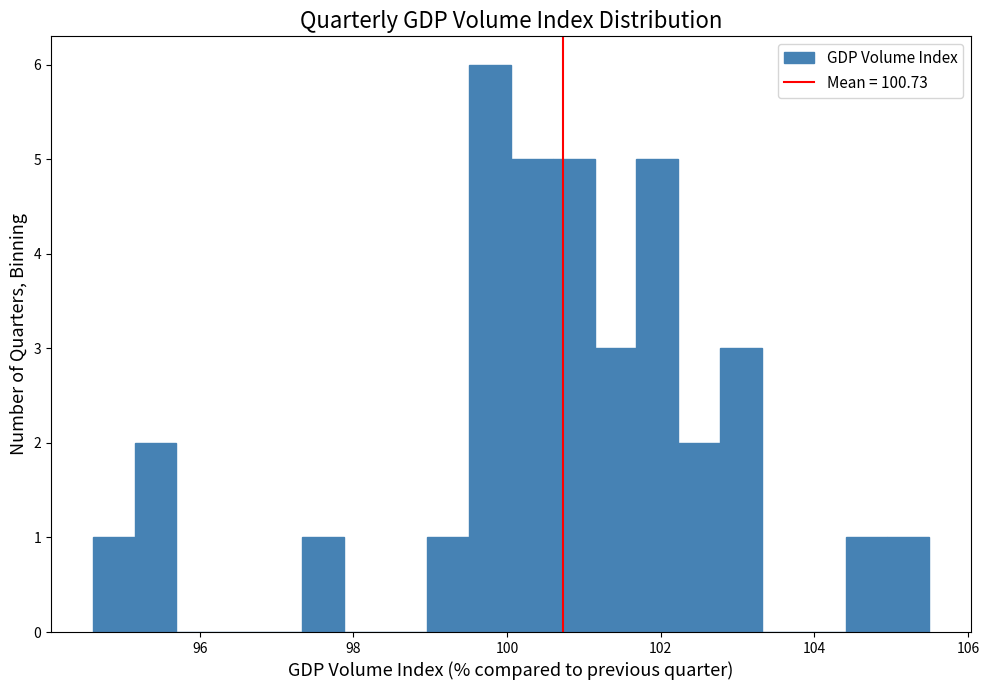

Around what value on the x-axis is the tallest bar? Give the approximate position of its centre, as read against the axis.

99.8